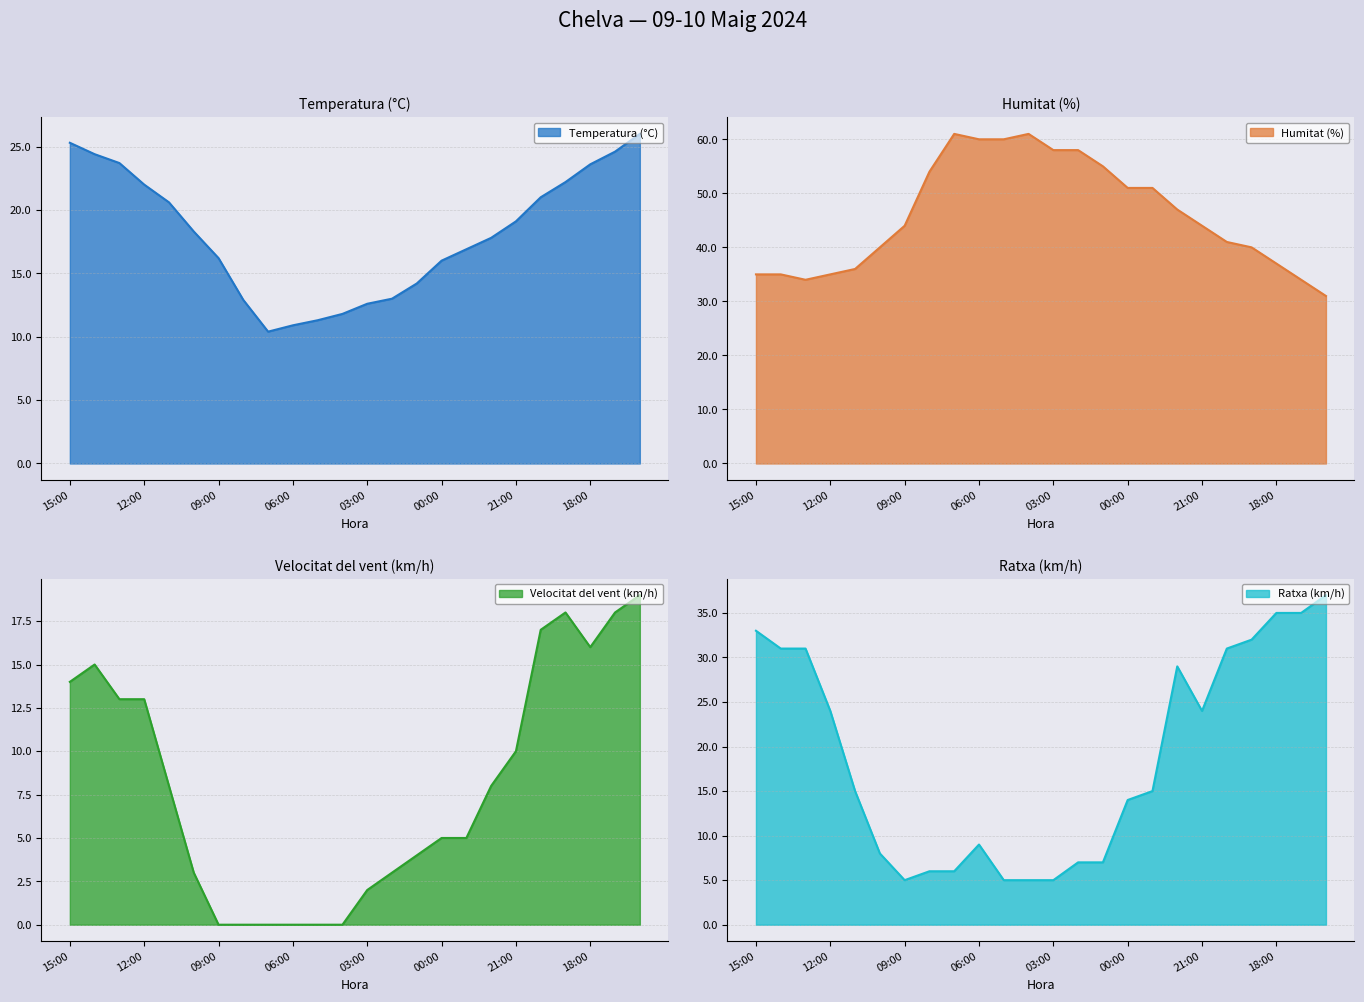

What is the label of the 23rd point from the left?

17:00